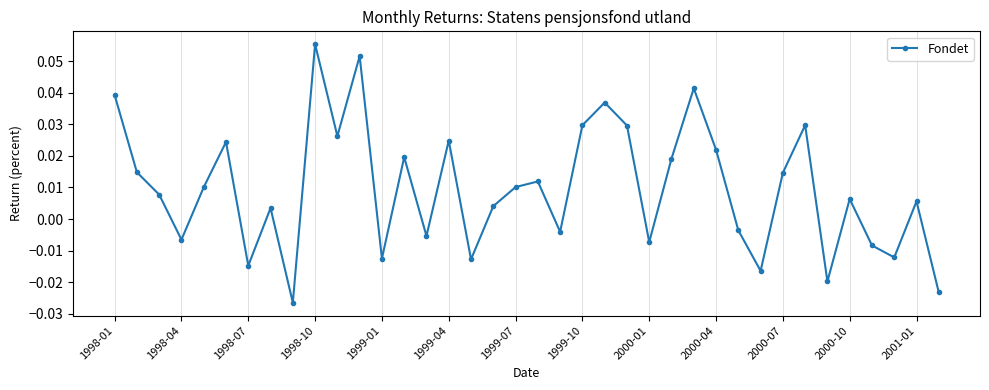

How many points are higher than both their immediate neighbors (excluding endpoints)?

12